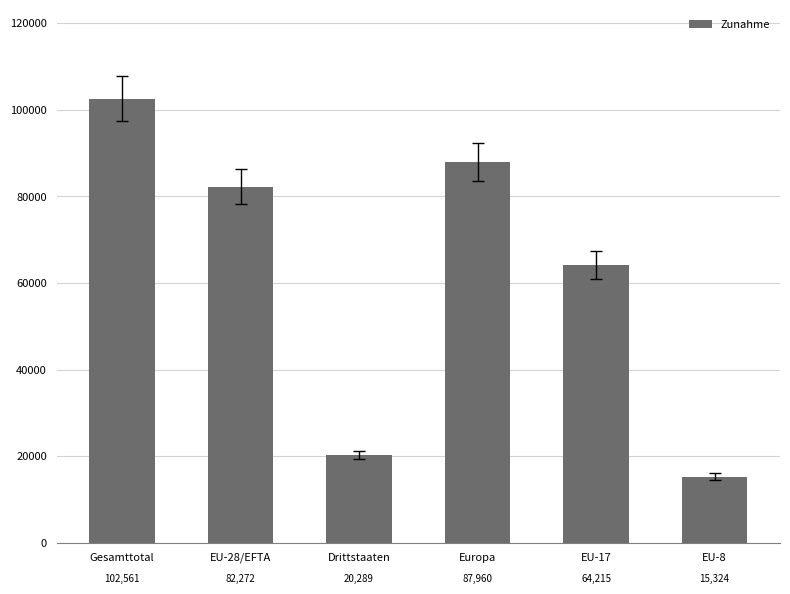

How many bars are there in total?

6